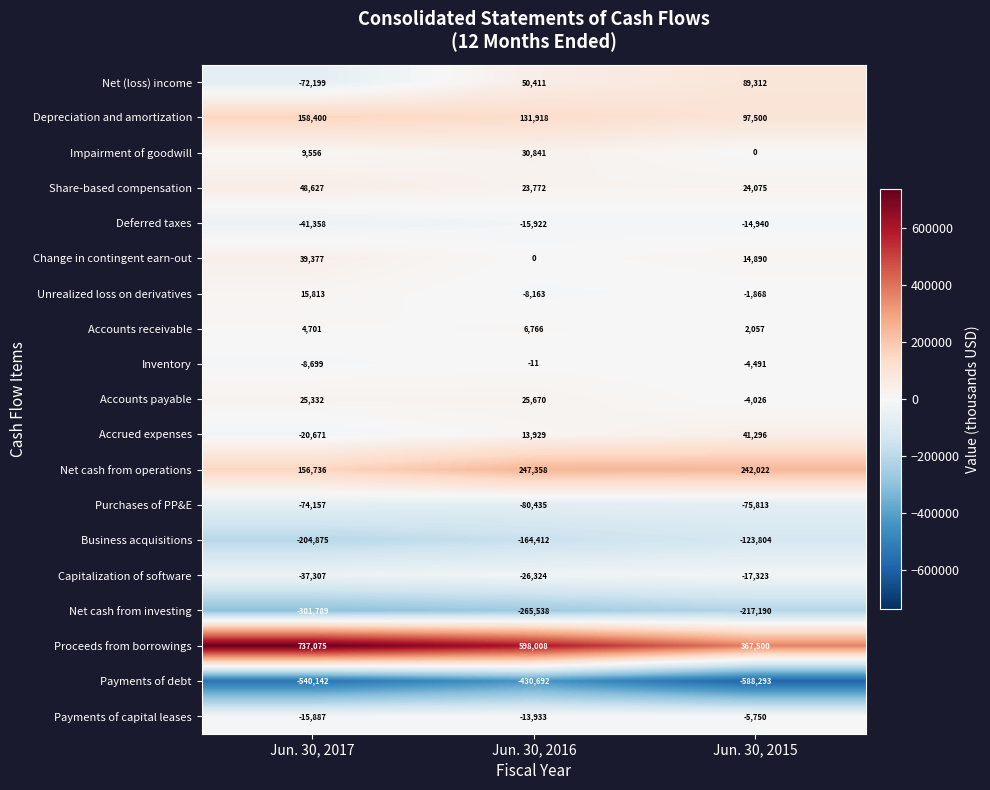

What is the total value across all series at Jun. 30, 2017?

-121467